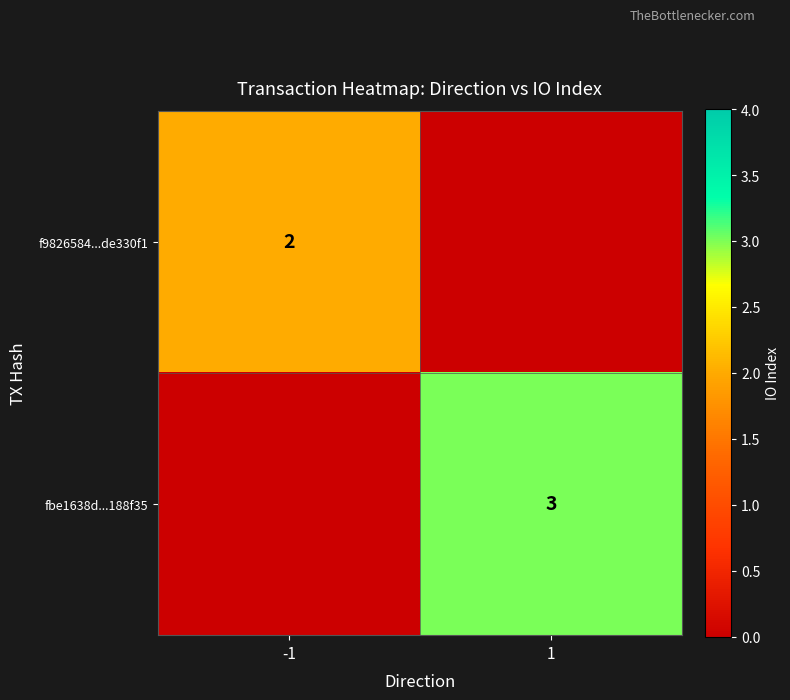

The value of fbe1638d...188f35 at 1 is 5. True or false?

False